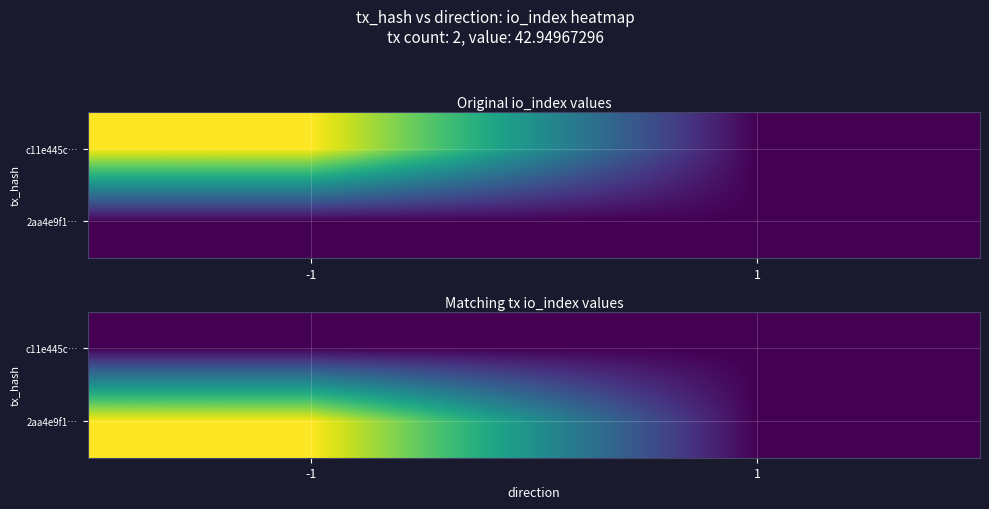

What is the greatest value displayed?

86